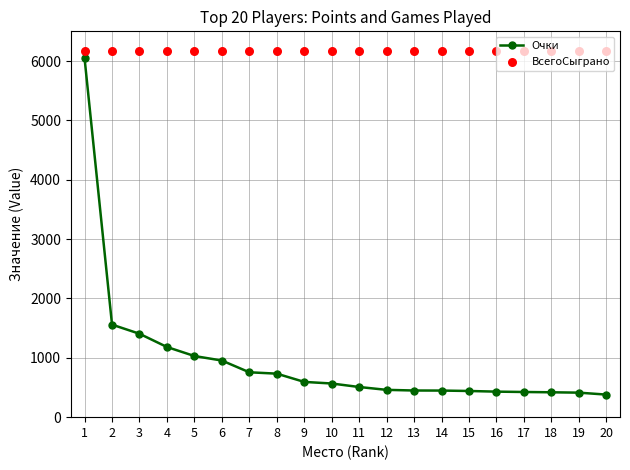

What is the total value across all series at 18?

6584.9